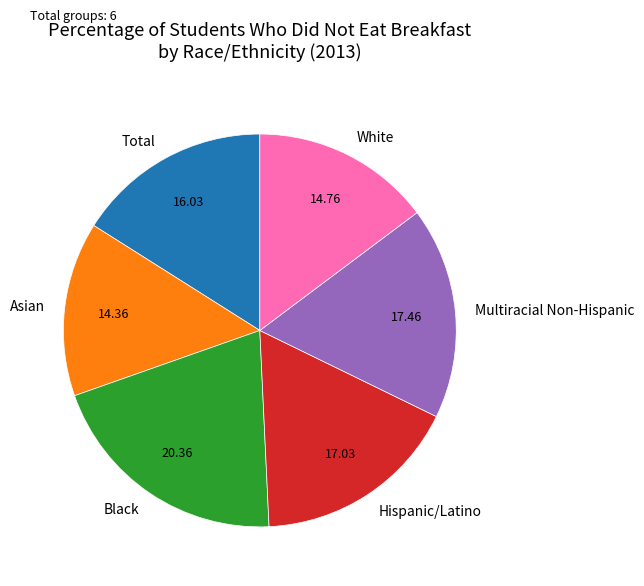

Do White and Asian together represent more than half of the pie?

No